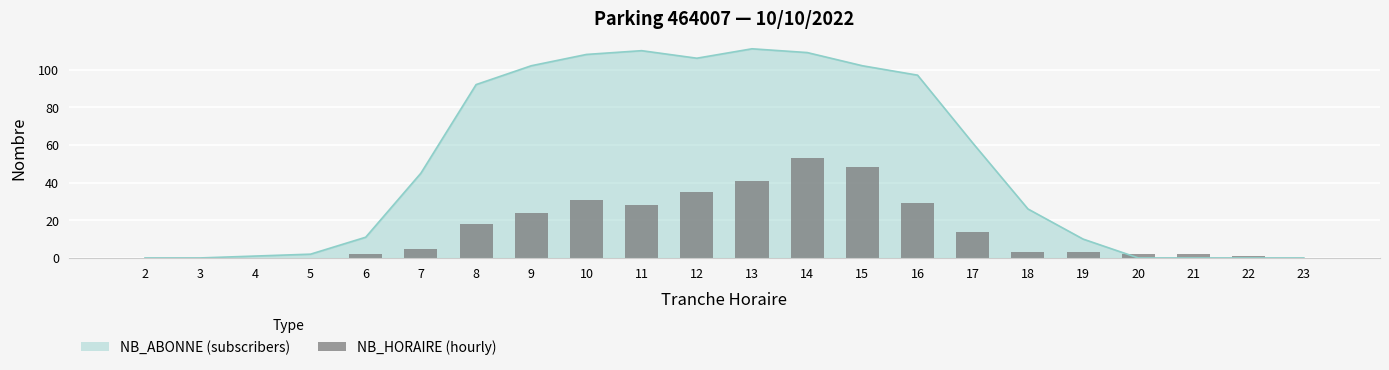

What is the sum of all values?

339